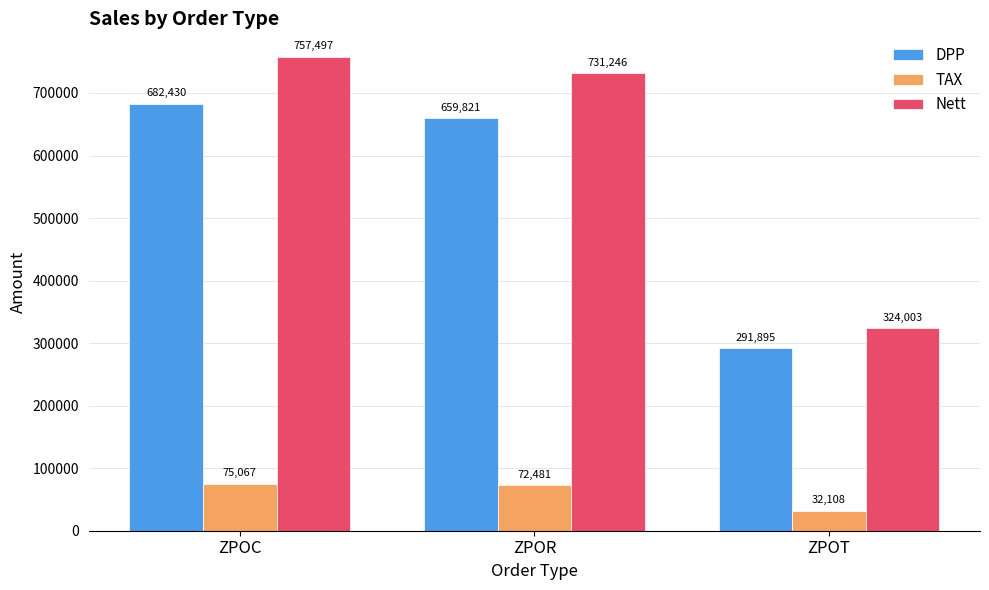

What is the sum of all DPP values?

1634146